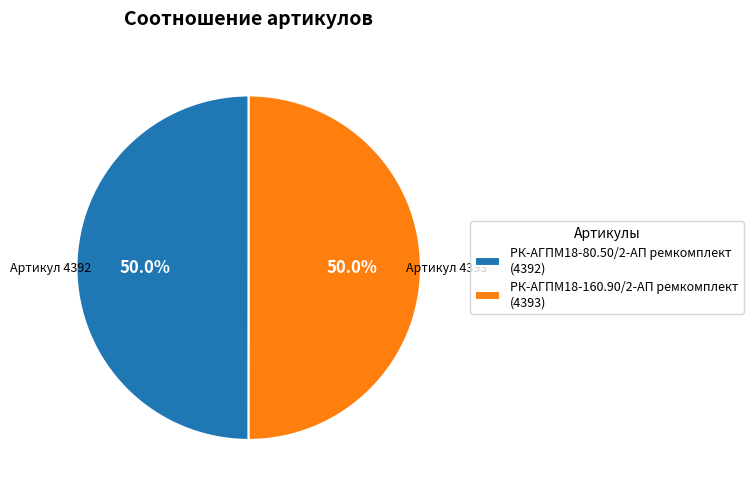

What portion of the pie excludes РК-АГПМ18-160.90/2-АП ремкомплект (4393)?

50.0%